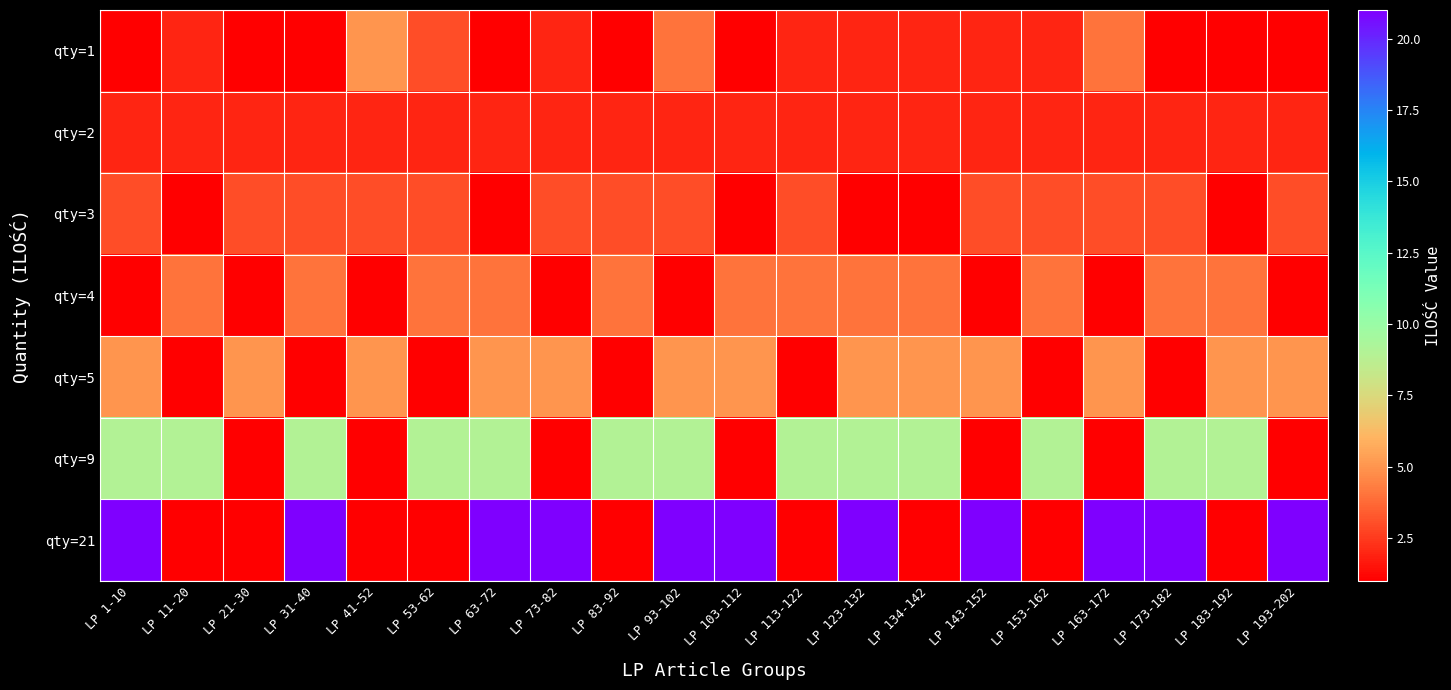

At how many categories does at least one series exceed 1?

20